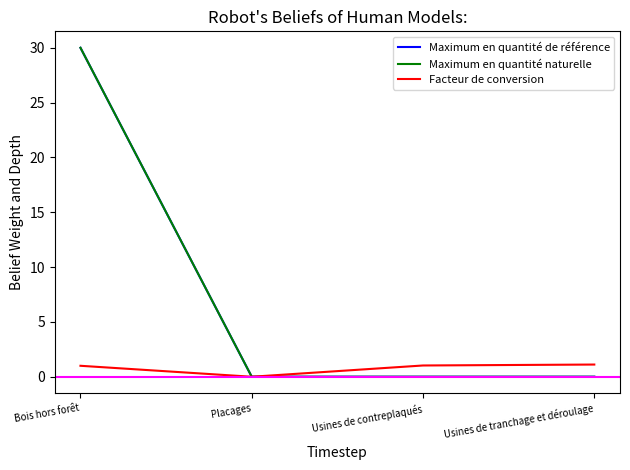

Which series has the widest spread of values?

Maximum en quantité de référence